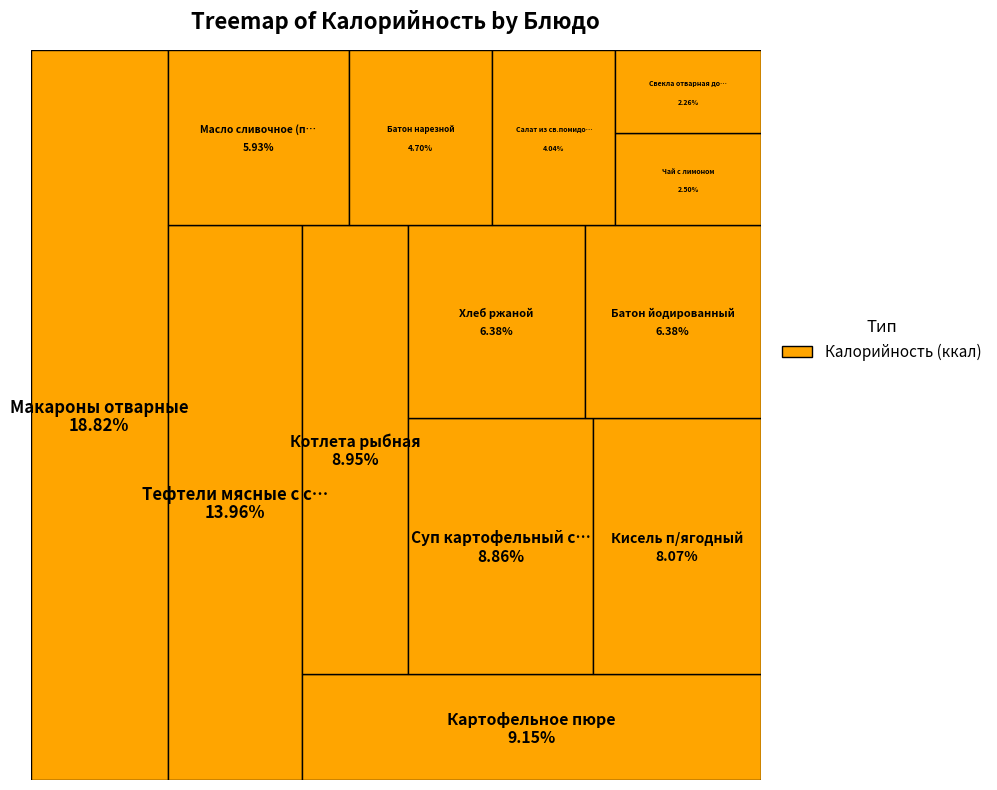

Which slice is the smallest?

Свекла отварная дольками